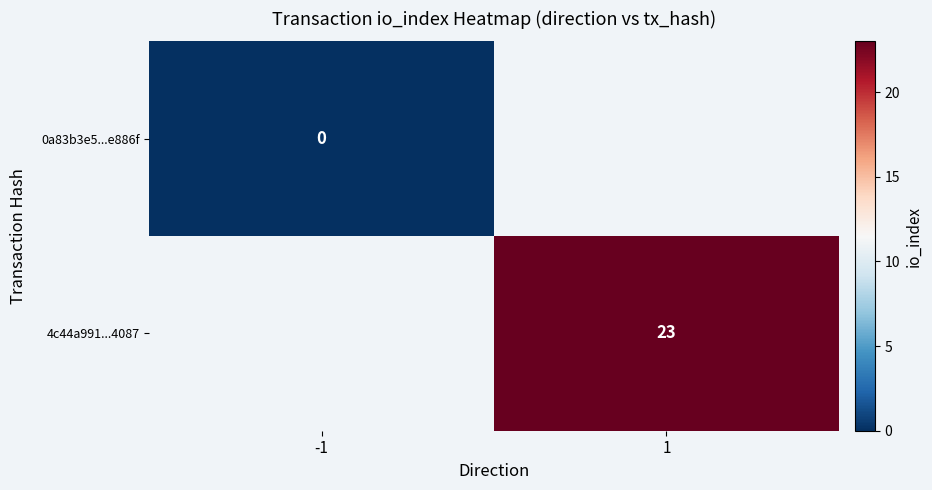

True or false: 4c44a991...4087 has a value of 13 at 1.

False